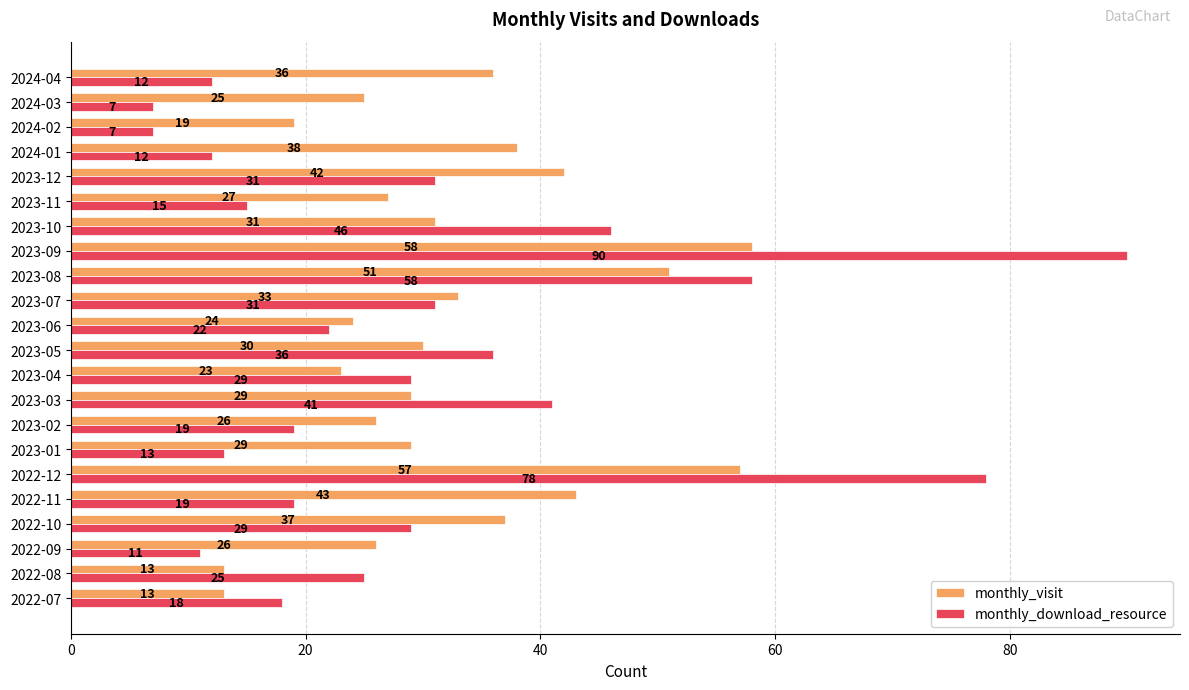

Count the number of data series in this chart.

2